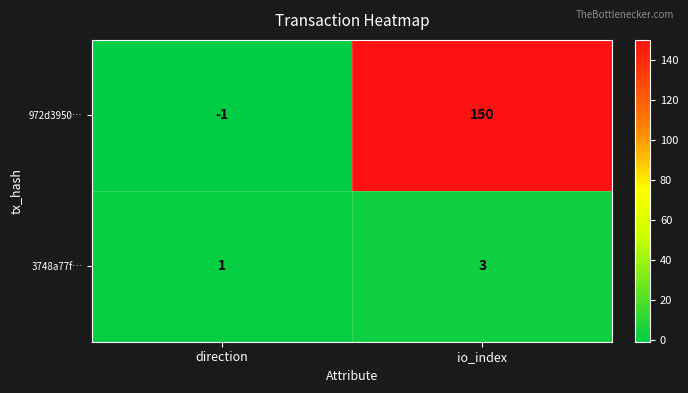

Reading left to right, list all the values displayed in this chart.

972d3950…: direction=-1	io_index=150
3748a77f…: direction=1	io_index=3